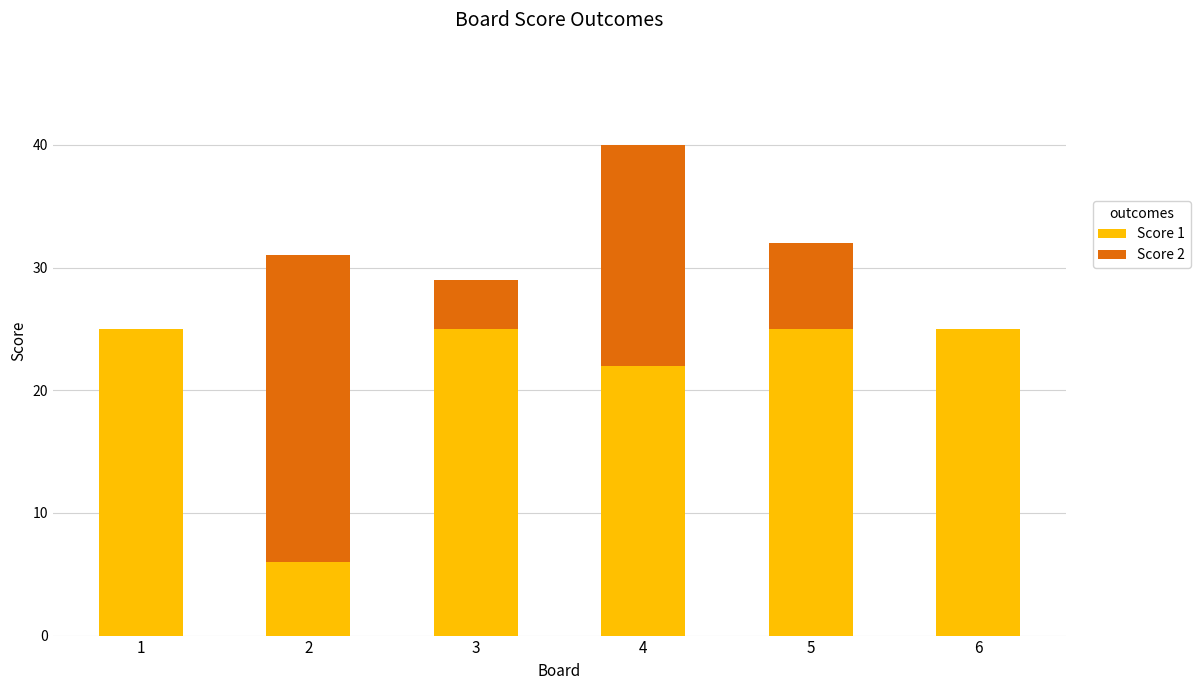

At which category is the sum across all series the highest?

4